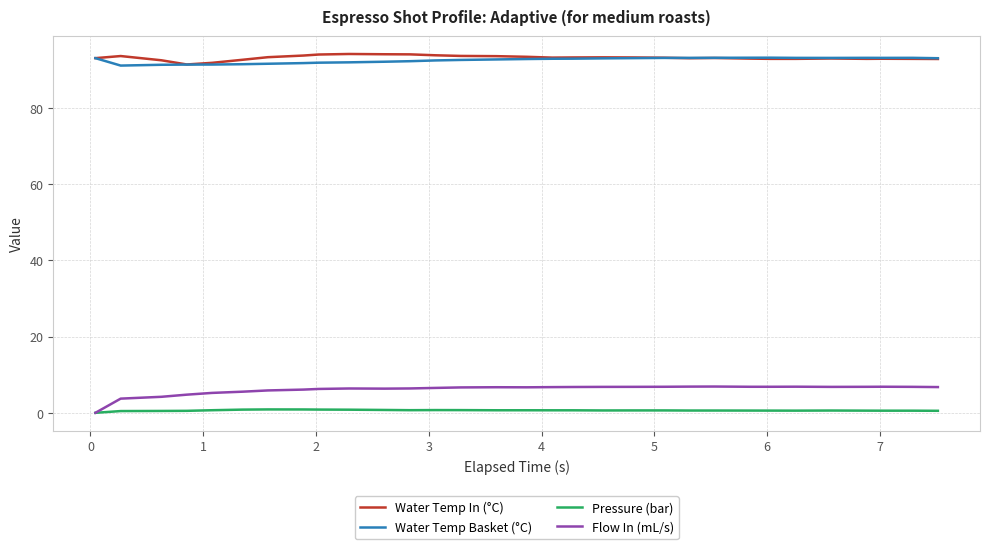

What is the highest value of the Flow In (mL/s) series?

6.9